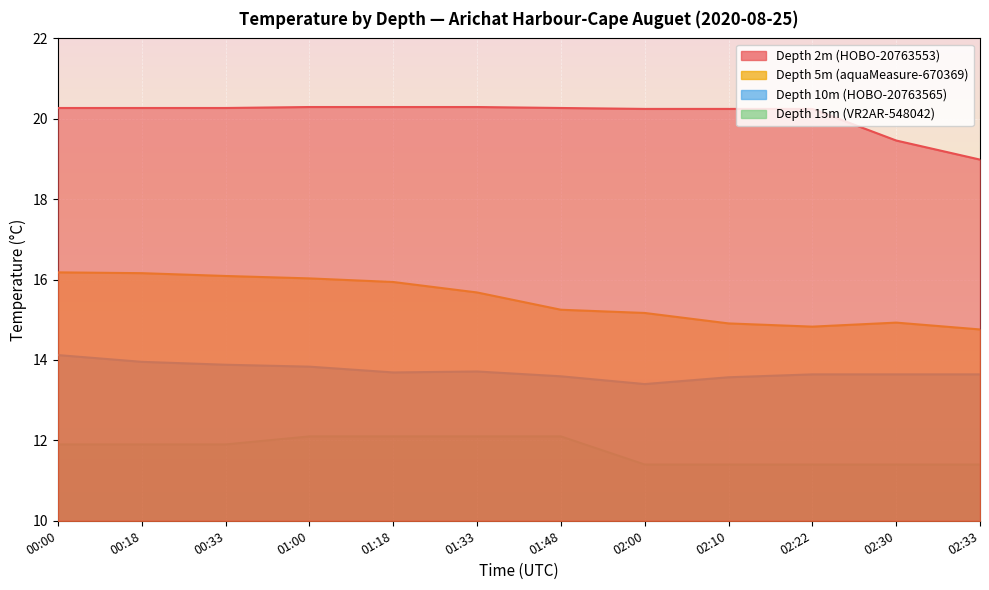

What is the total value across all series at 01:33?

61.8